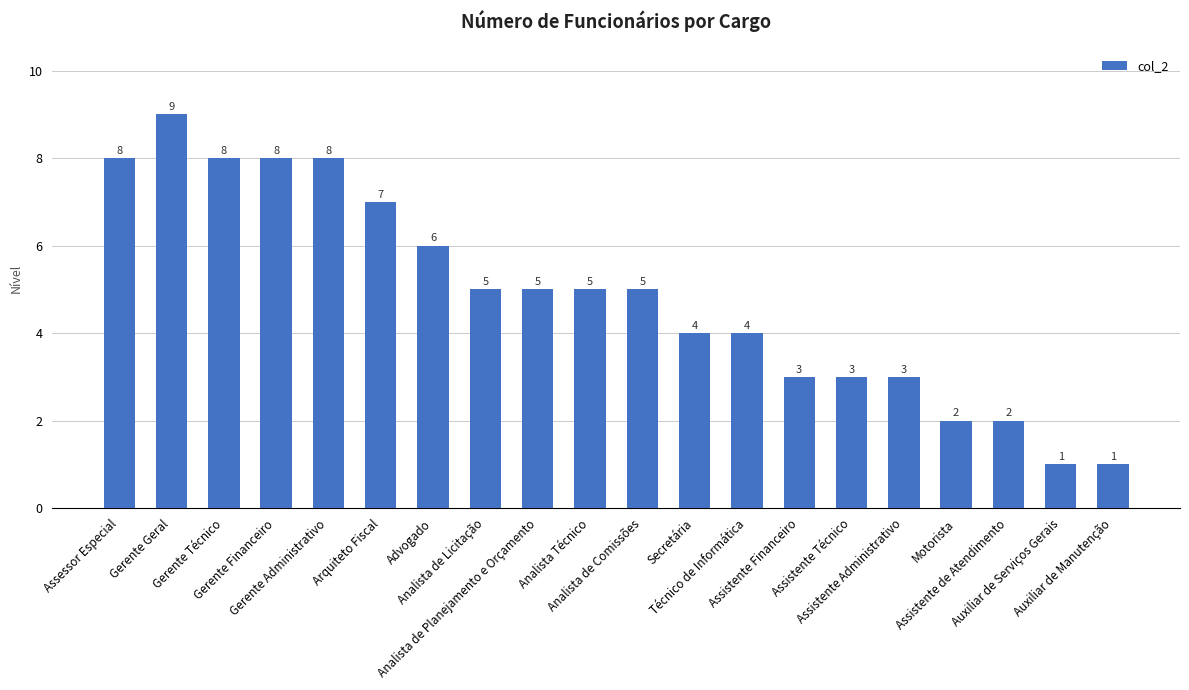

What is the greatest value displayed?

9